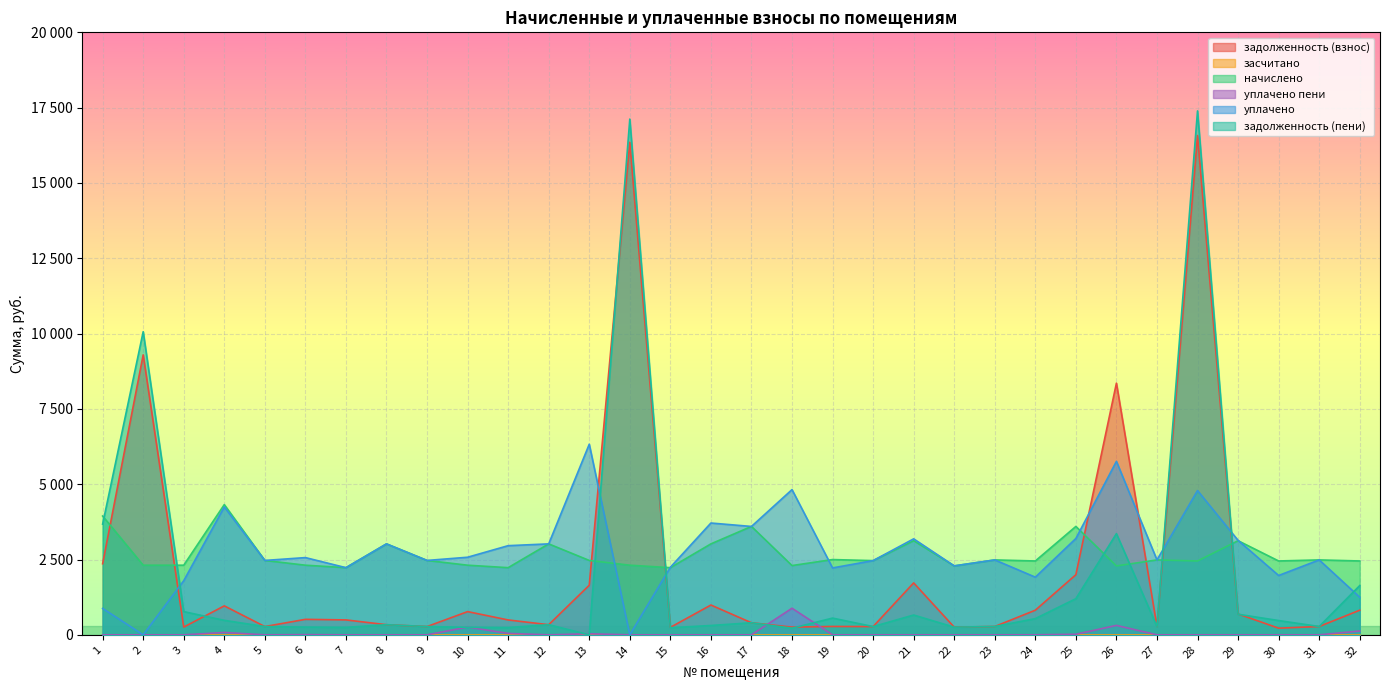

At how many categories does at least one series exceed 14322?

2